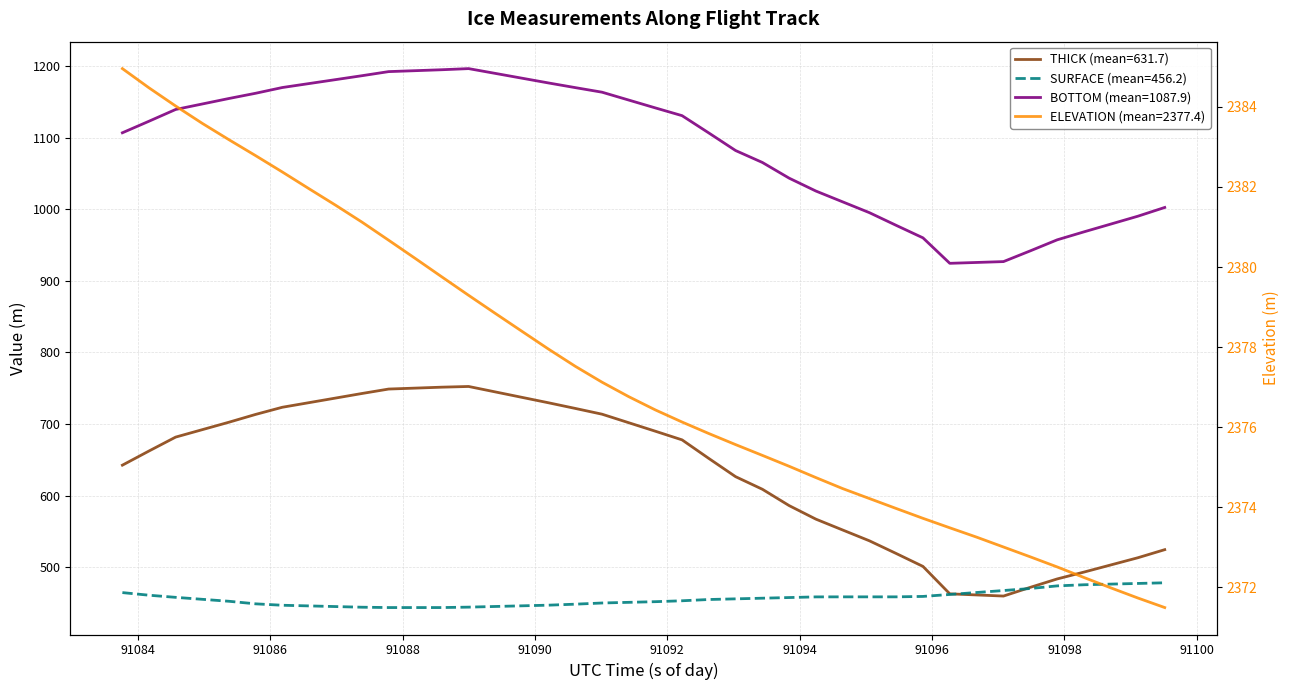

How many interior local peaks does the BOTTOM series have?

1